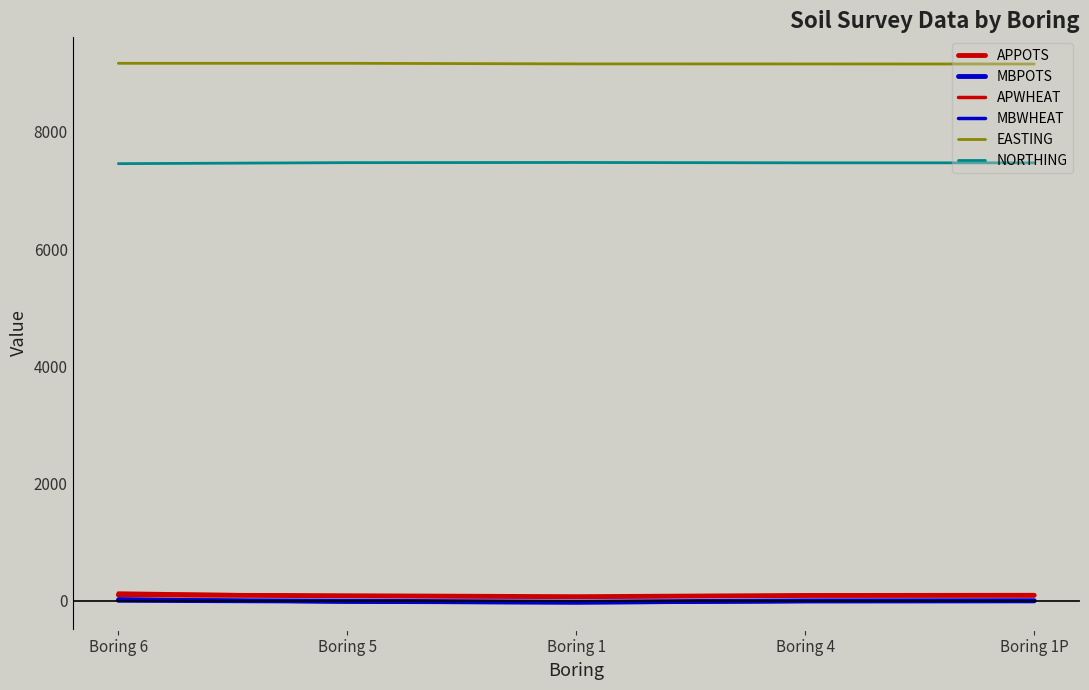

How many interior local valleys does the APWHEAT series have?

1